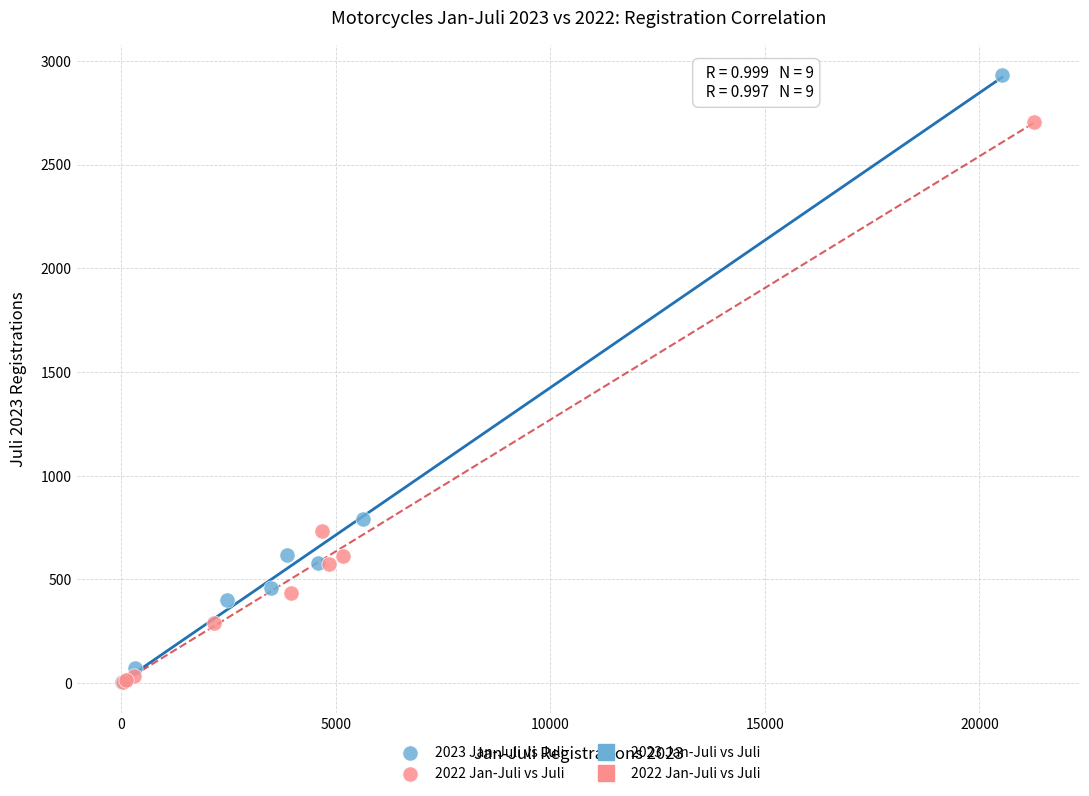

Which series contains the highest Y value?

2023 Jan-Juli vs Juli